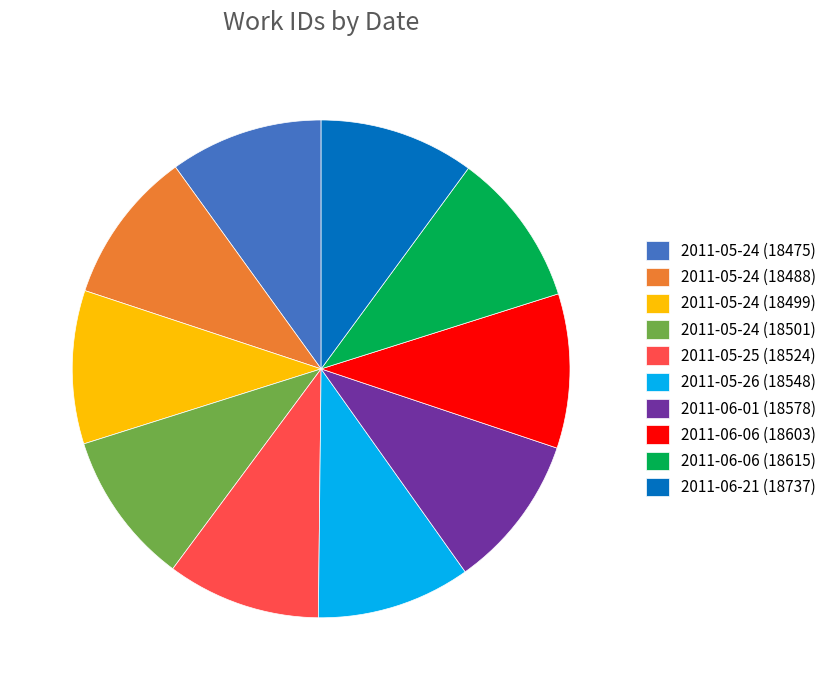

Is the sum of 2011-06-06 (18603) and 2011-06-06 (18615) greater than half?

No